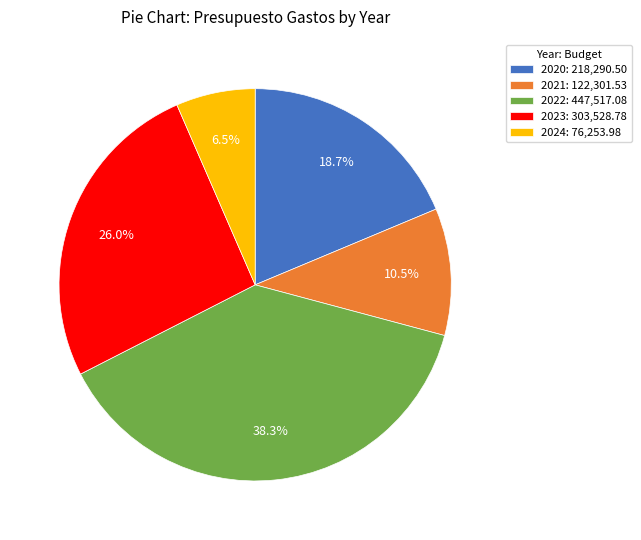

Is 2023 the majority of the pie?

No